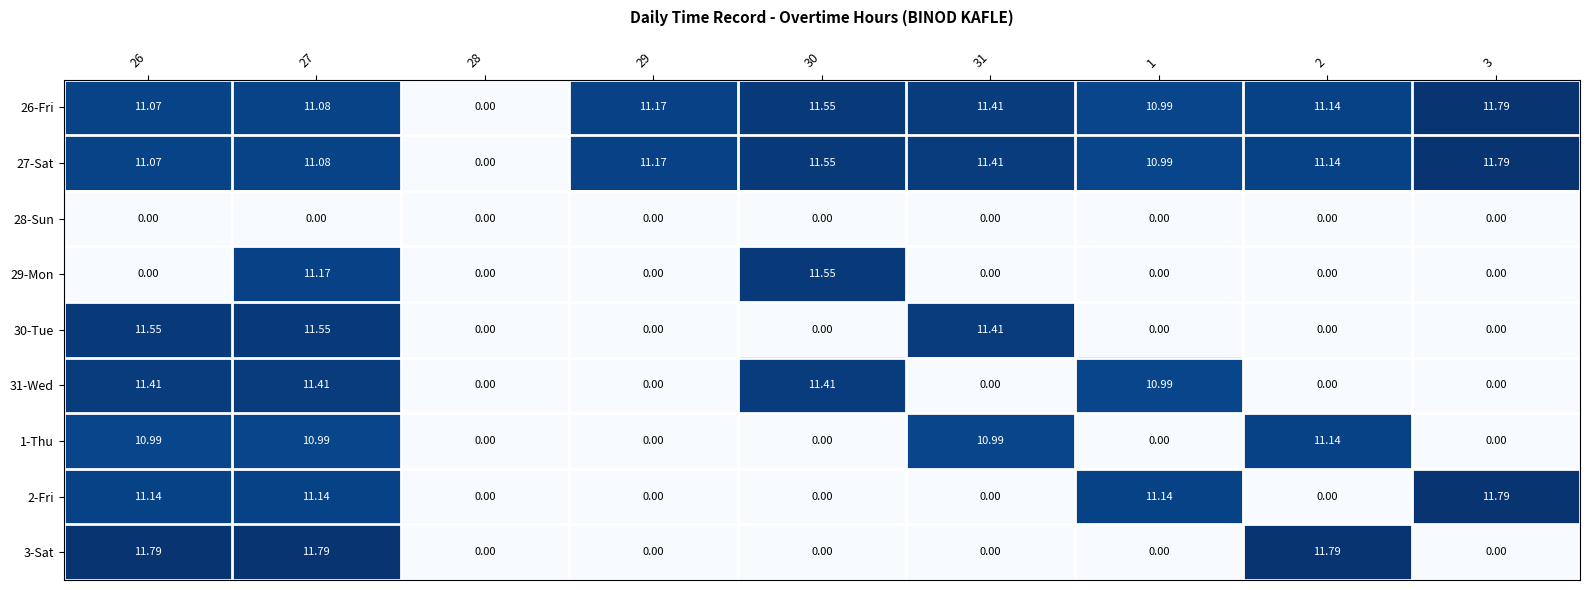

Is the value of 2-Fri at 1 greater than the value of 30-Tue at 2?

Yes